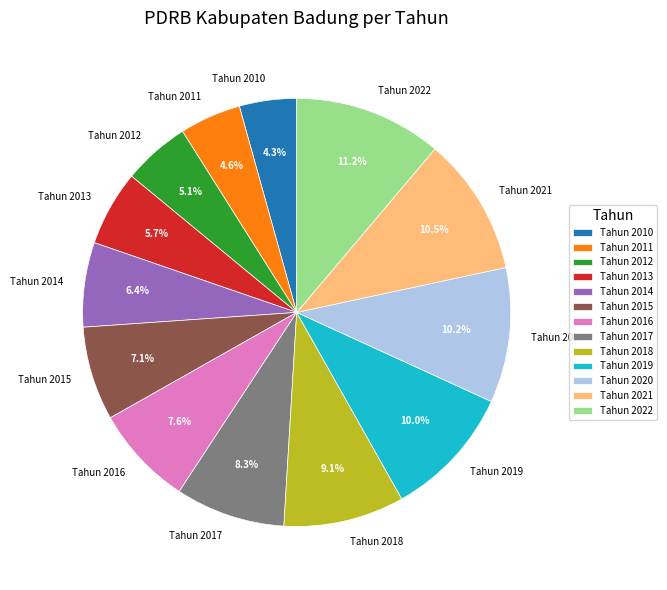

Is there any slice that represents more than half of the pie?

No